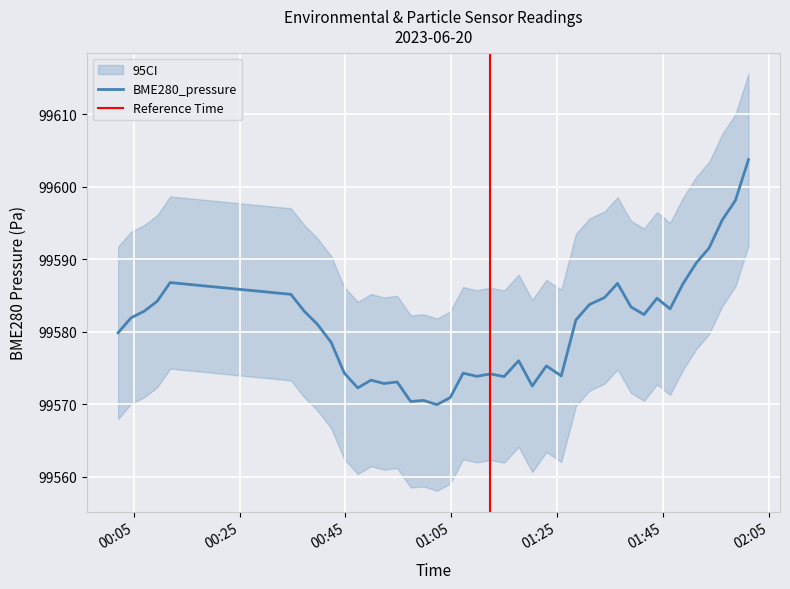

Is it true that BME280_pressure equals 99589.4 at 2023/06/20 01:51:15?

True